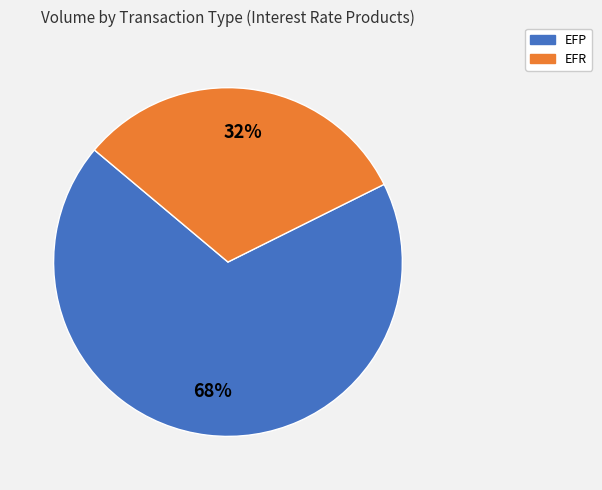

Which has a higher value, EFP or EFR?

EFP